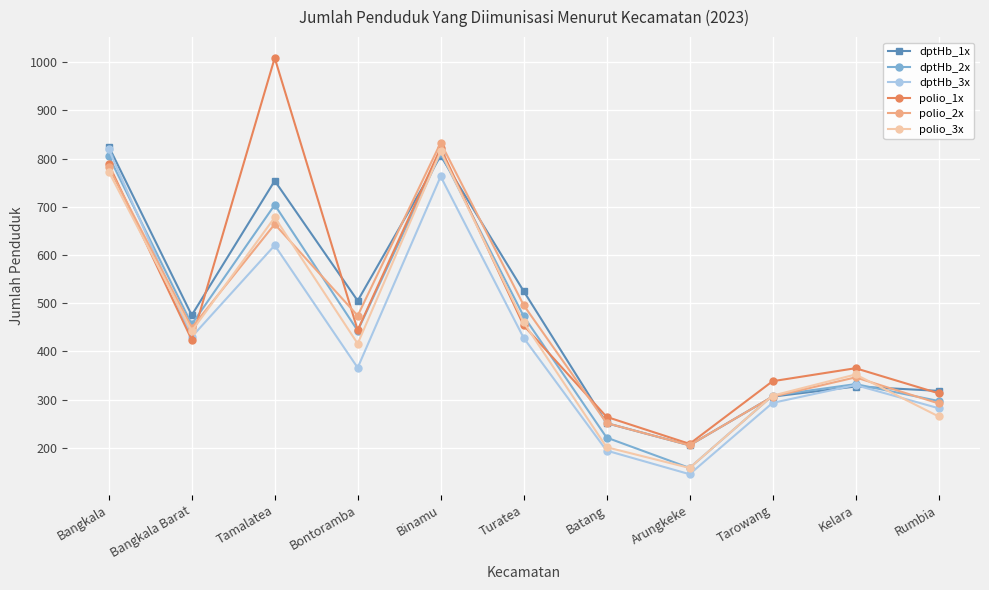

What is the difference between the second highest and minimum values in the dptHb_2x series?

647